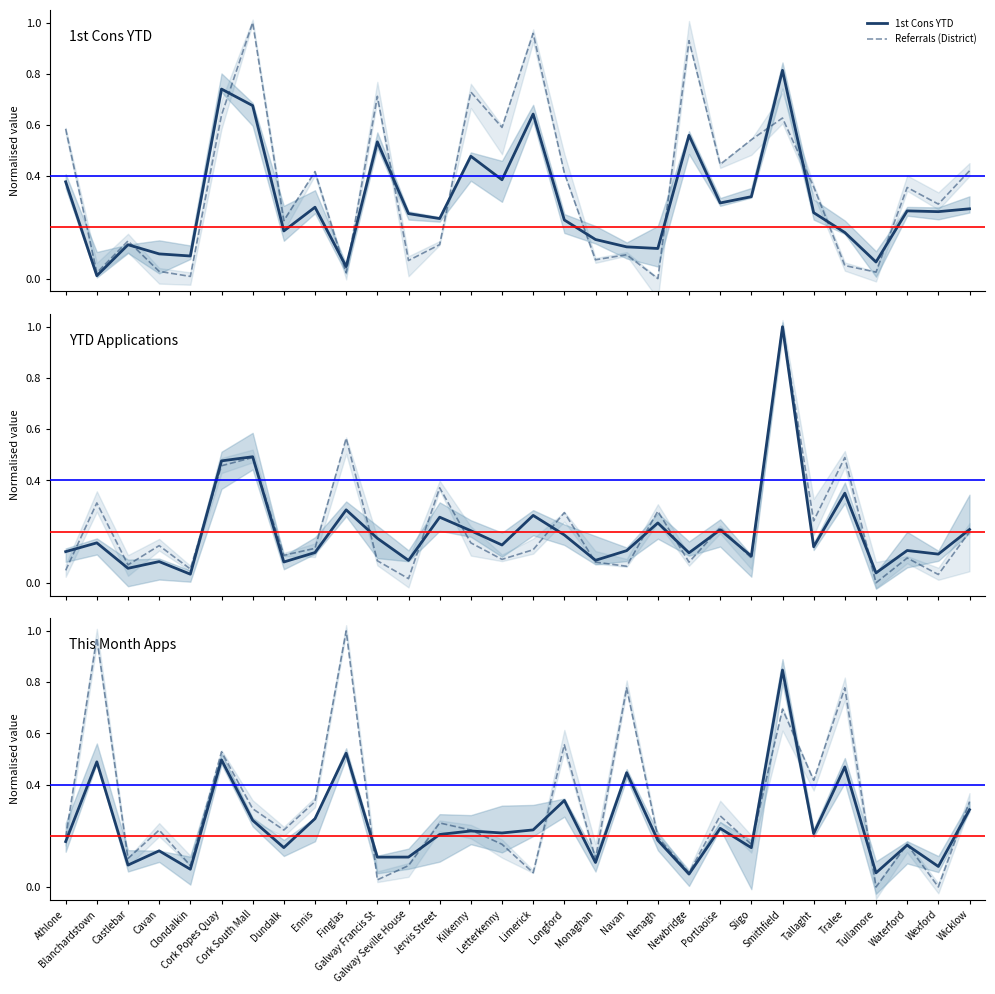

At how many categories does at least one series exceed 0?

30